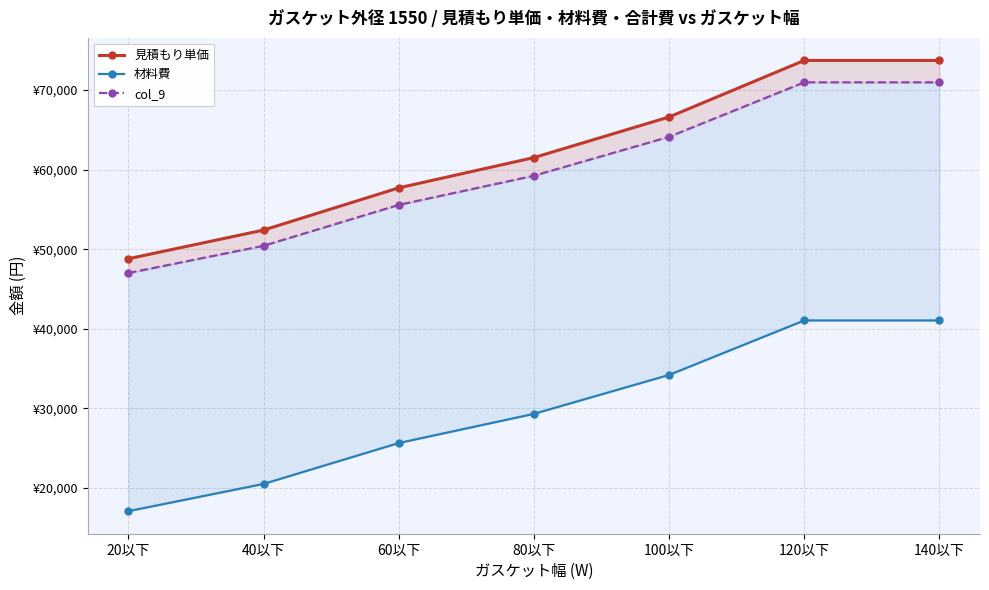

Is it true that 見積もり単価 equals 77225.8 at 20以下?

False